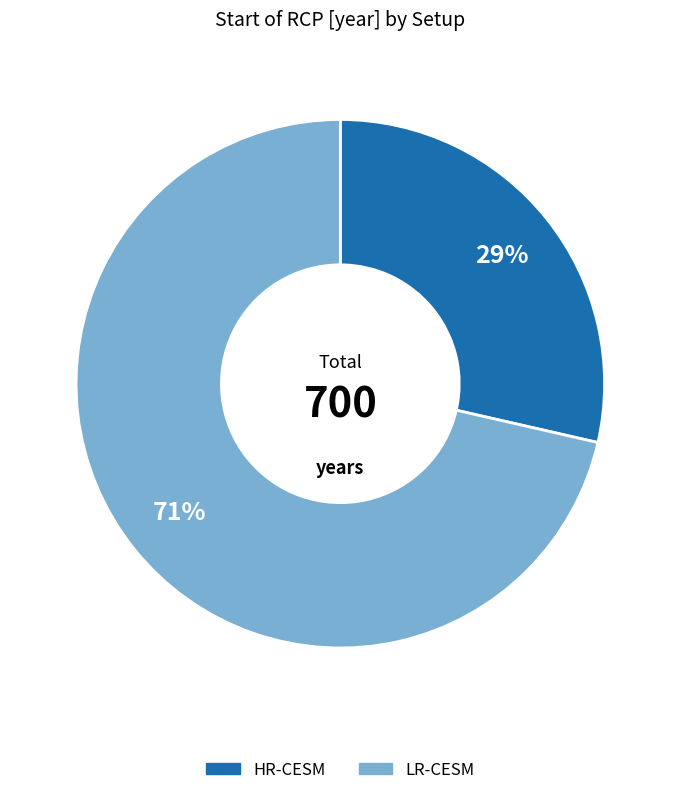

To the nearest percent, what is the average slice percentage?

50%